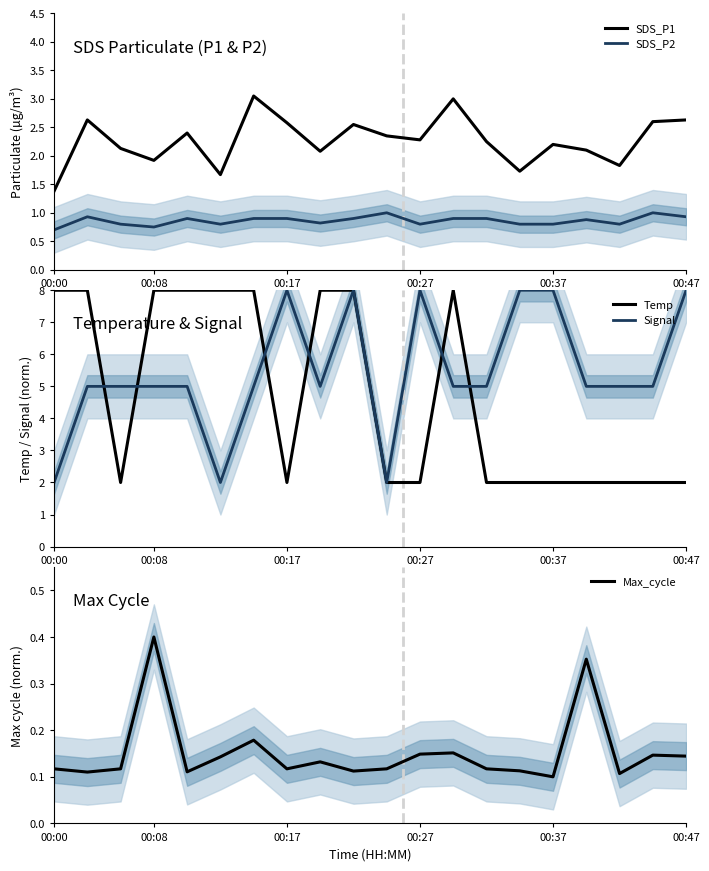

What is the minimum value for Temp?

2.0